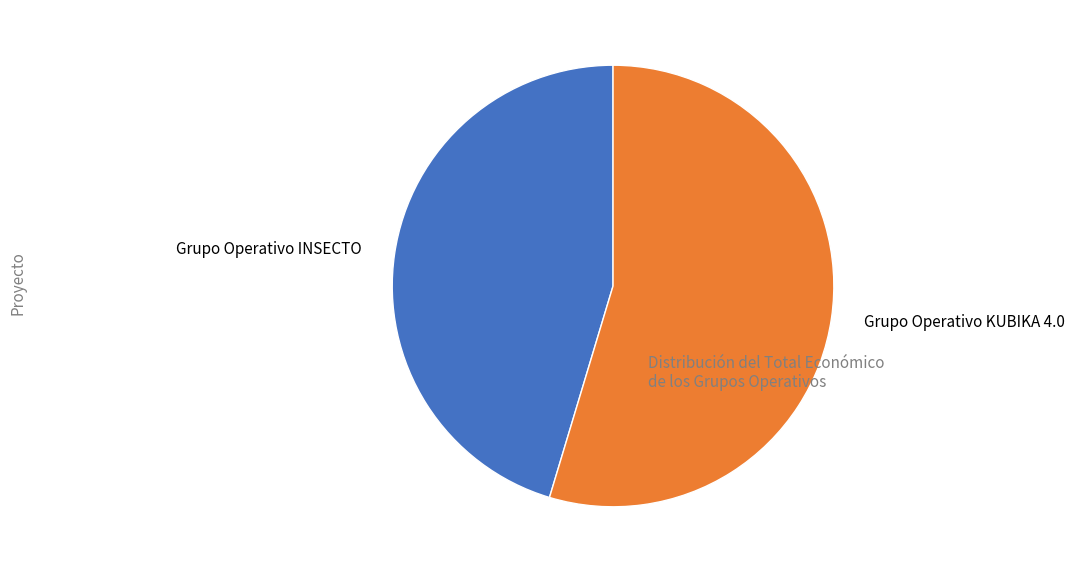

How many slices are in this pie chart?

2